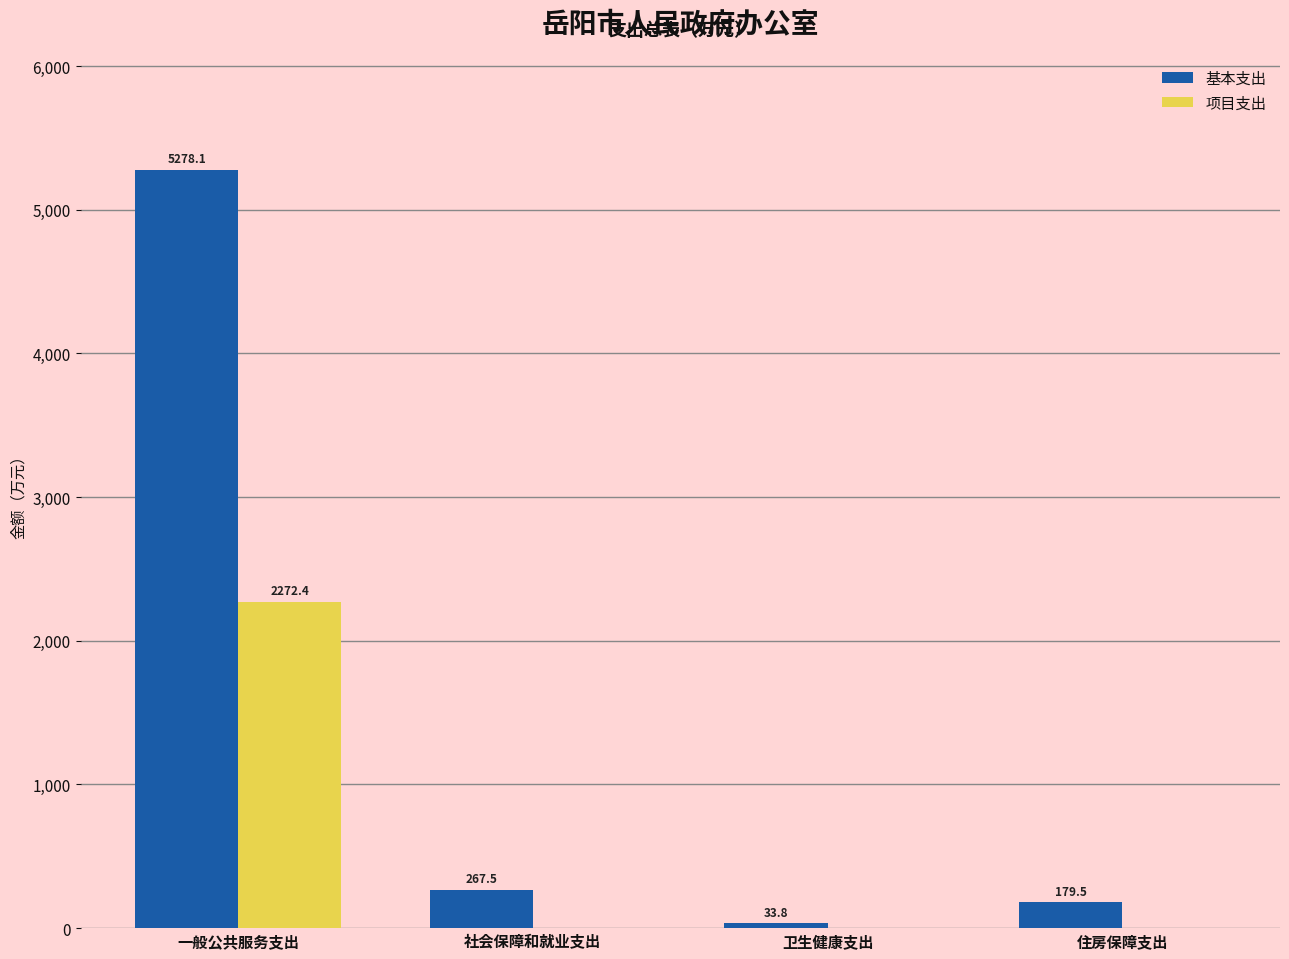

What is the sum of all 项目支出 values?

2272.4